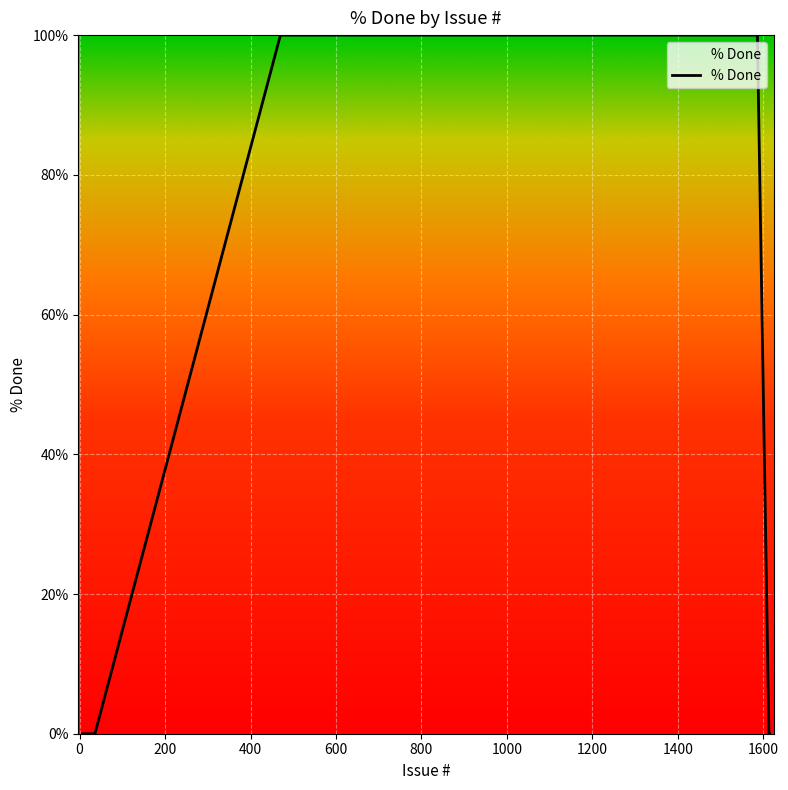

What is the maximum value shown in the chart?

100